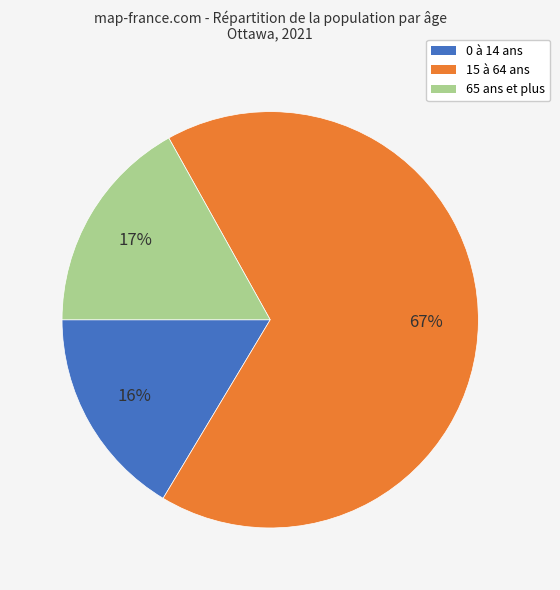

How many segments does this pie chart have?

3